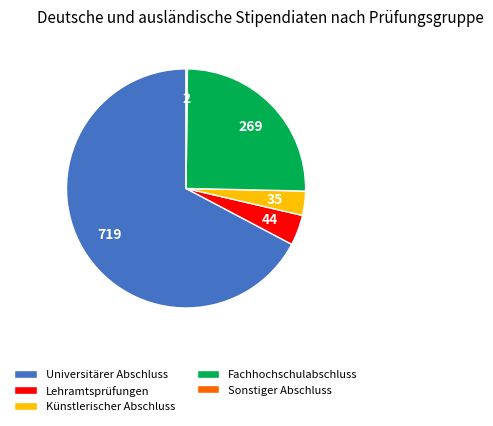

Do Künstlerischer Abschluss and Fachhochschulabschluss together represent more than half of the pie?

No